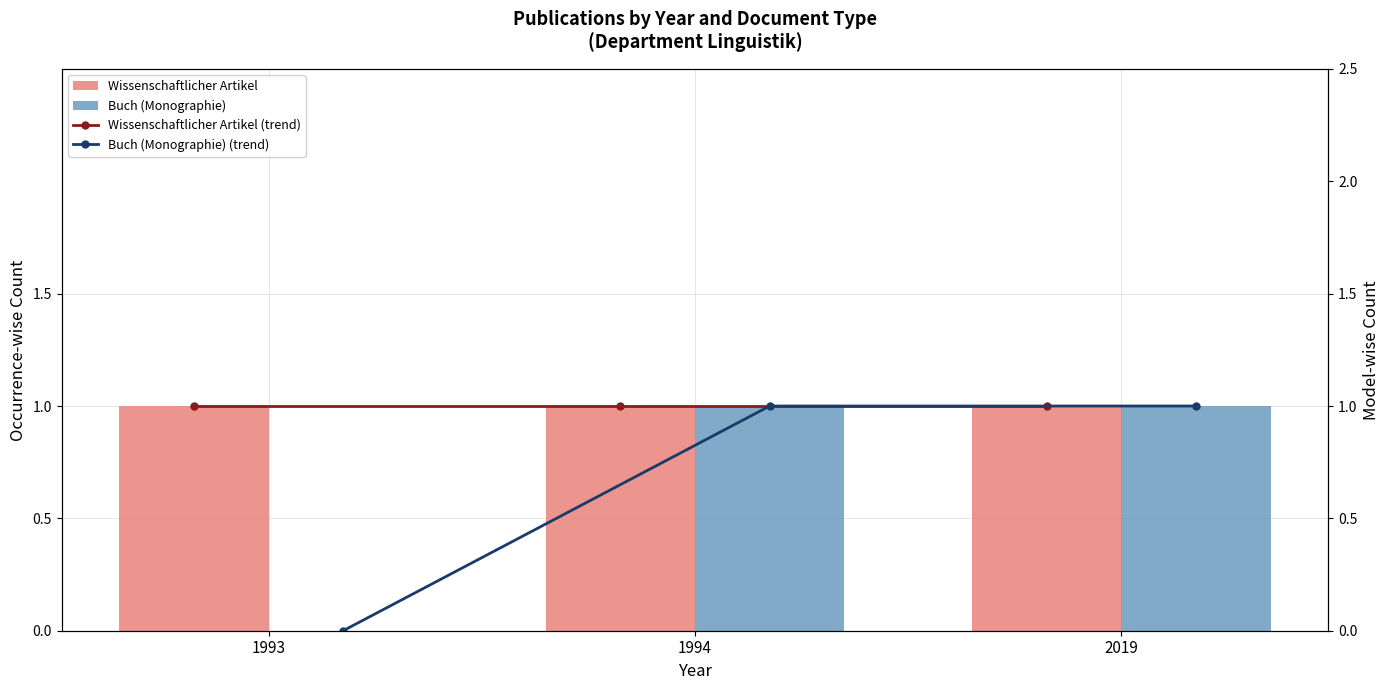

How many categories are shown in the chart?

3